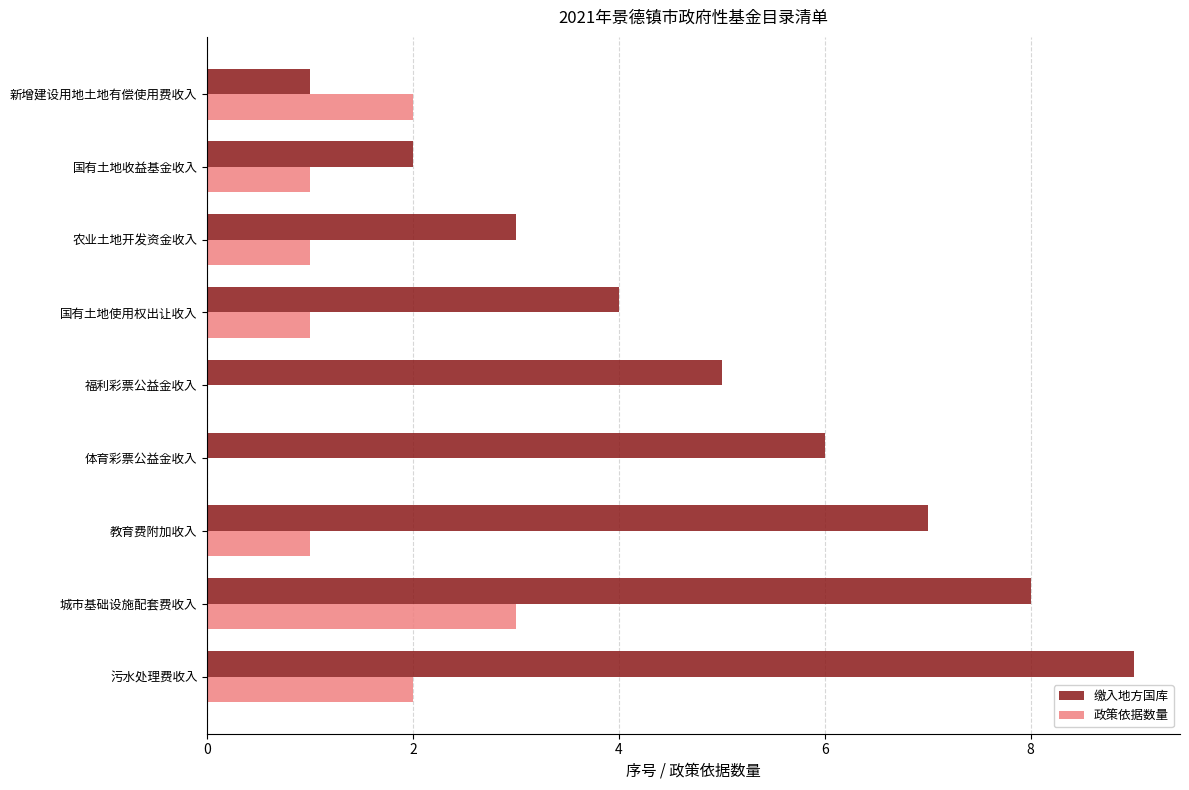

What are all the series names shown in the legend?

缴入地方国库, 政策依据数量